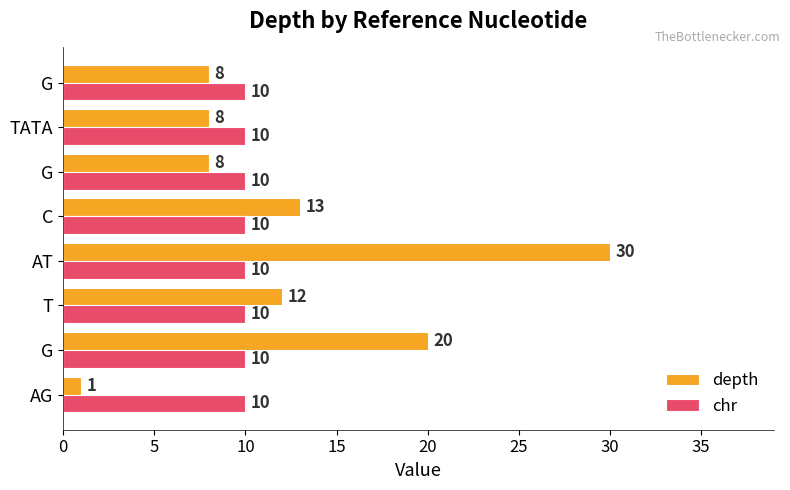

What are all the series names shown in the legend?

depth, chr